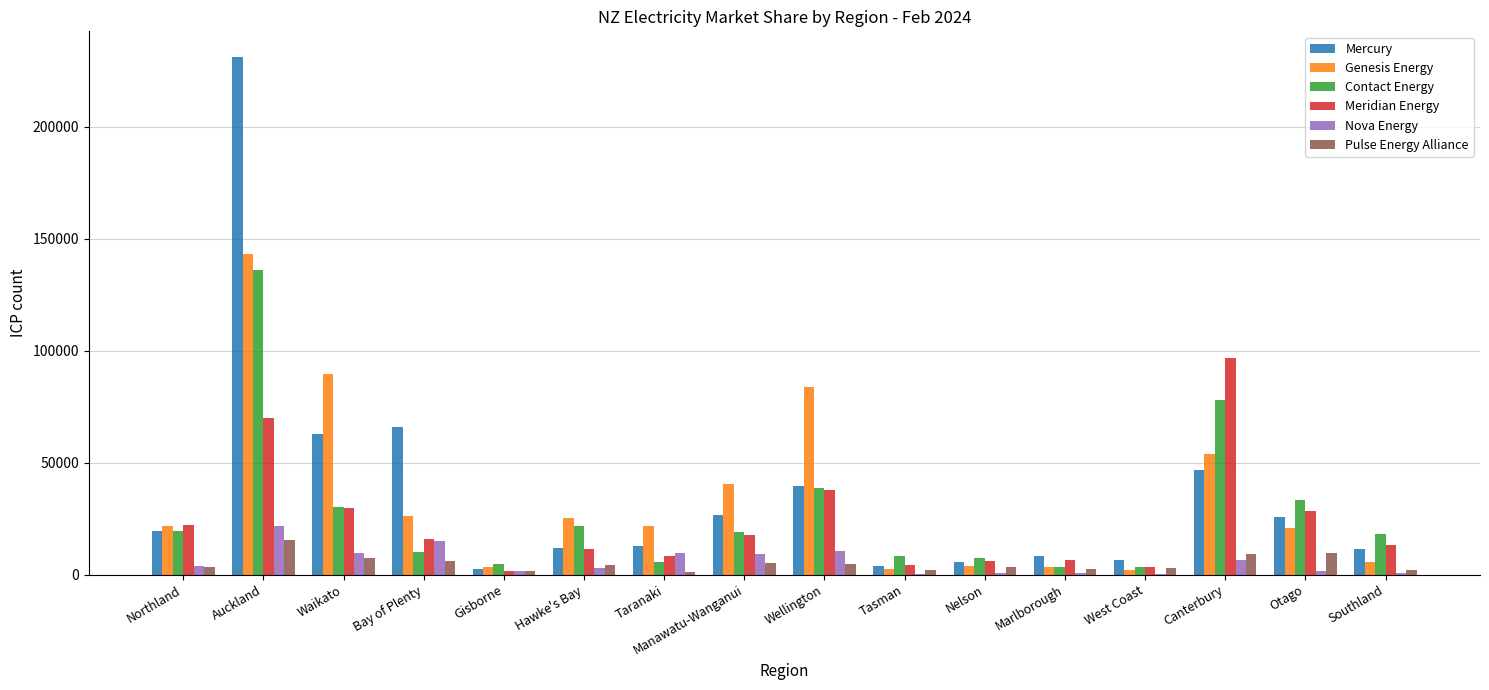

How many categories are shown in the chart?

16